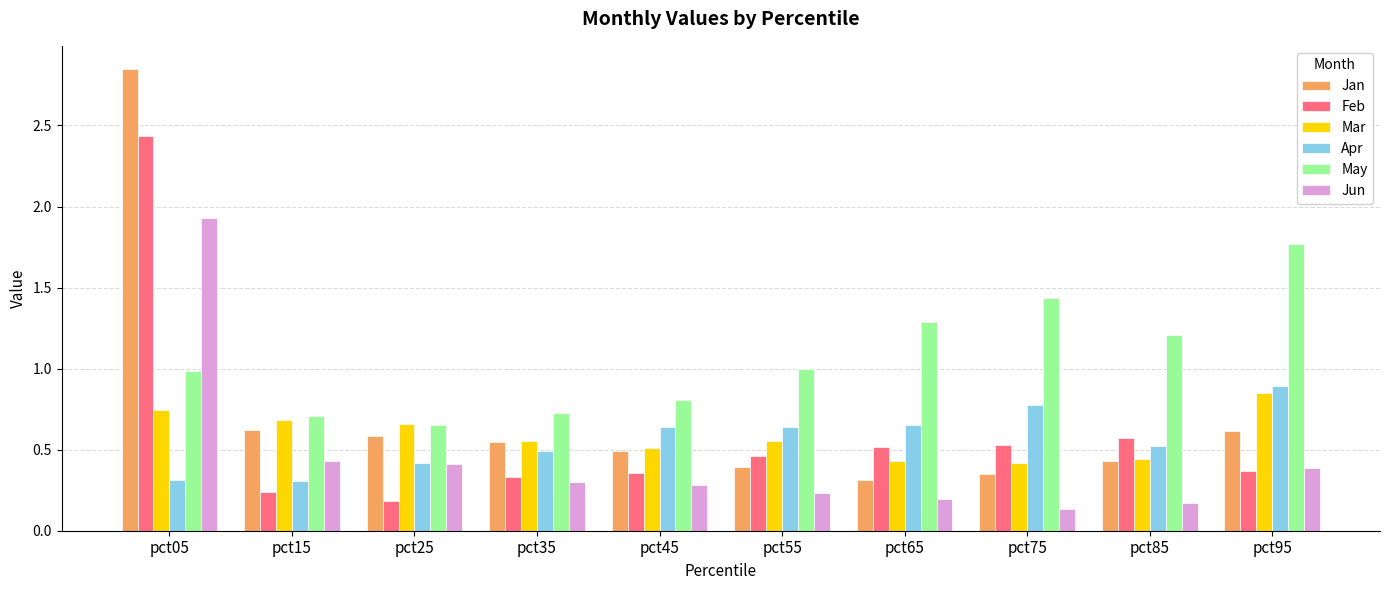

How many bars are there in total?

60